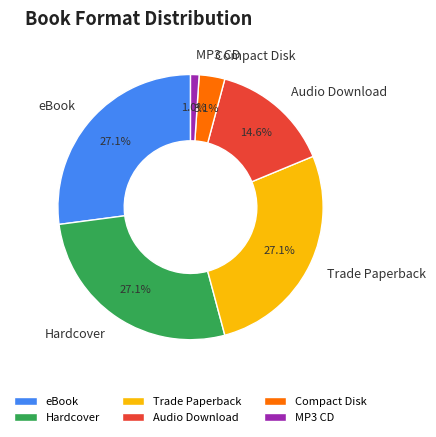

To the nearest percent, what is the difference between the largest and smallest slice percentages?

26%